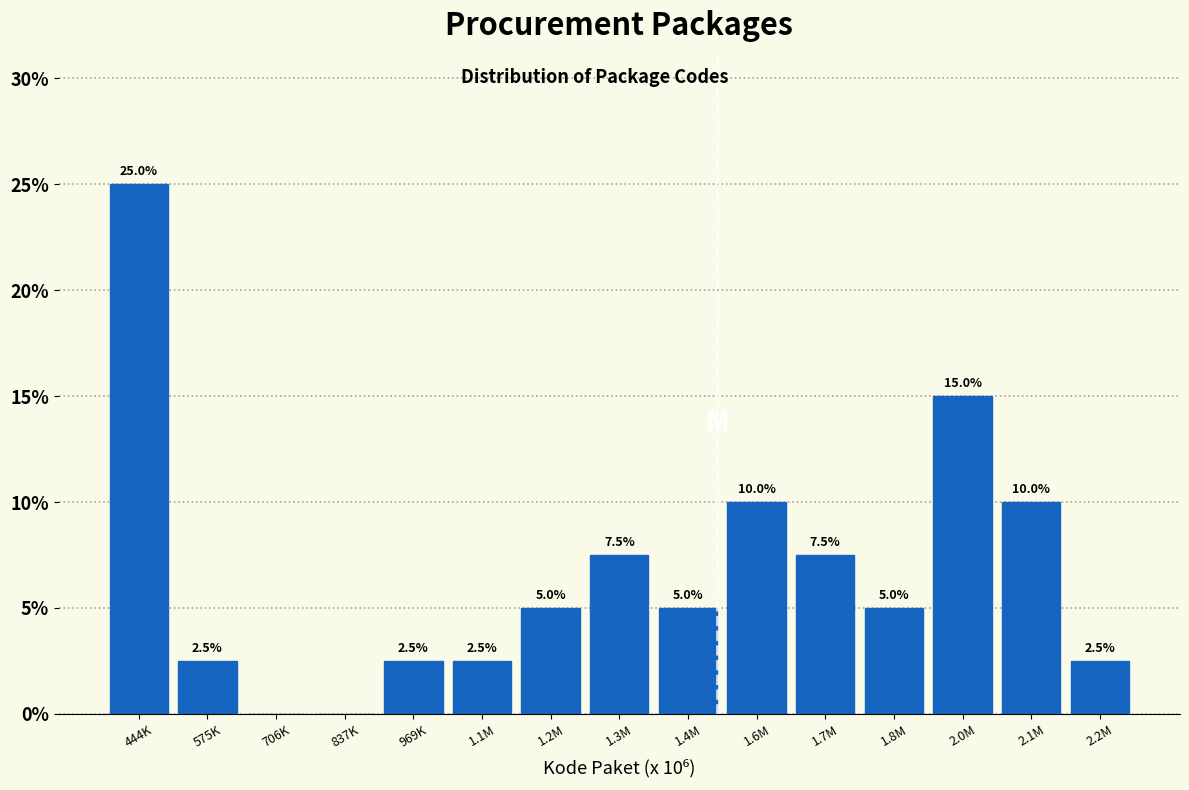

Reading left to right, list all the values displayed in this chart.

444K=25.0	575K=2.5	706K=0.0	837K=0.0	969K=2.5	1.1M=2.5	1.2M=5.0	1.3M=7.5	1.4M=5.0	1.6M=10.0	1.7M=7.5	1.8M=5.0	2.0M=15.0	2.1M=10.0	2.2M=2.5